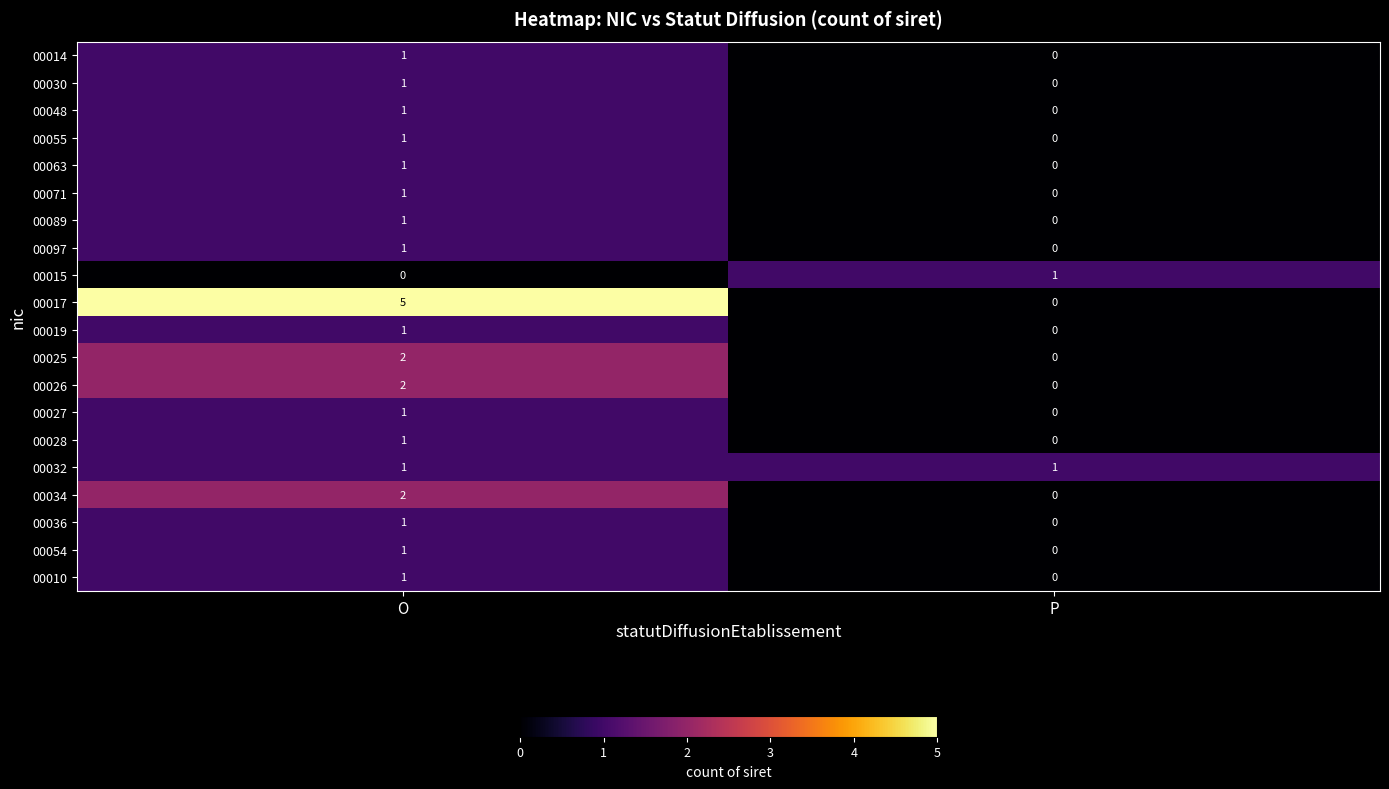

The value of 00030 at P is 0. True or false?

True